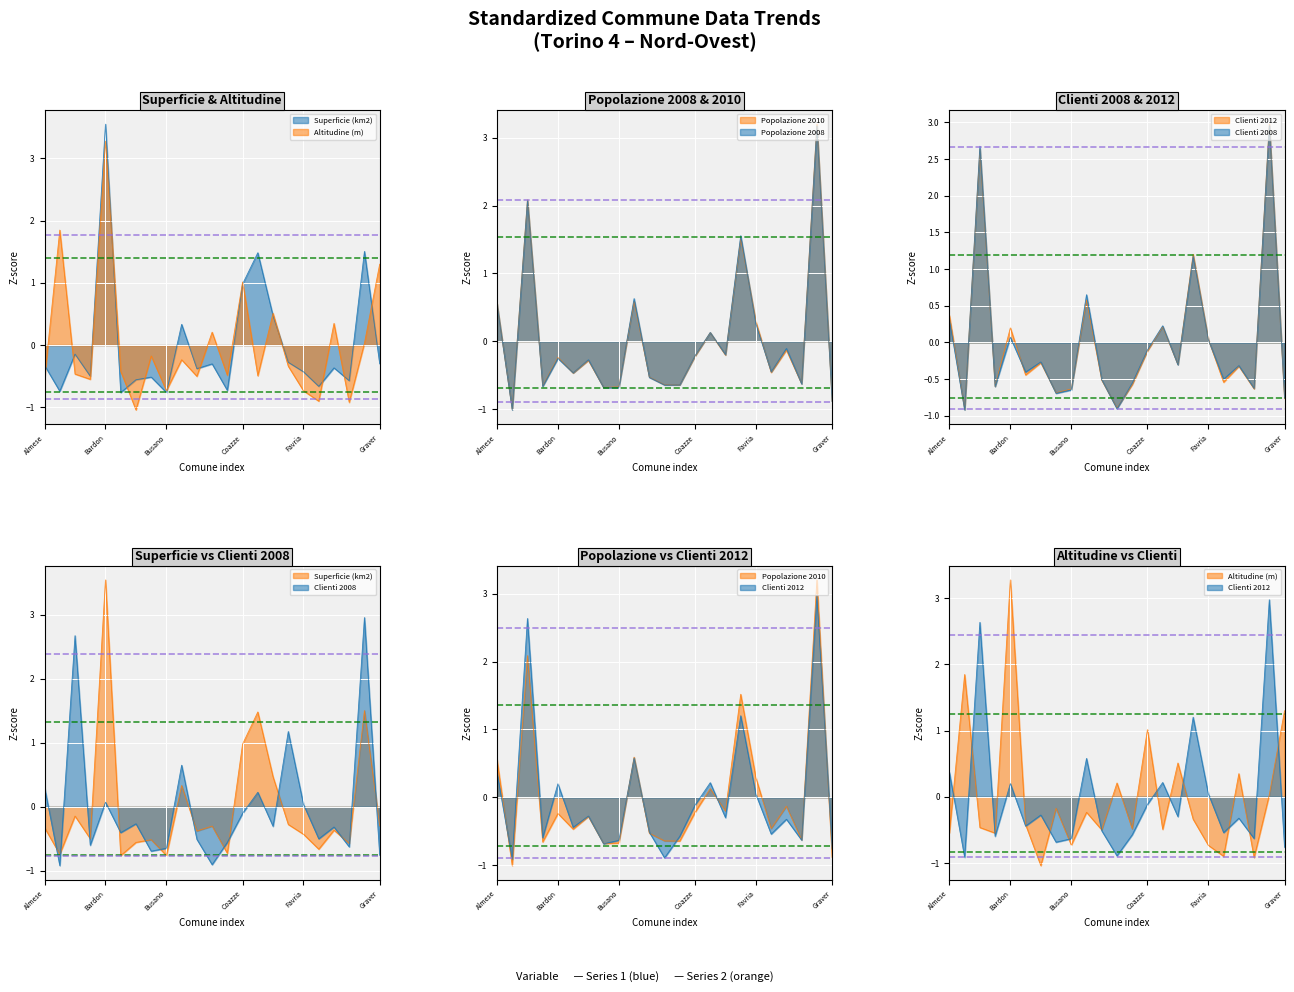

What is the maximum value for popolazione_2010?

3.2